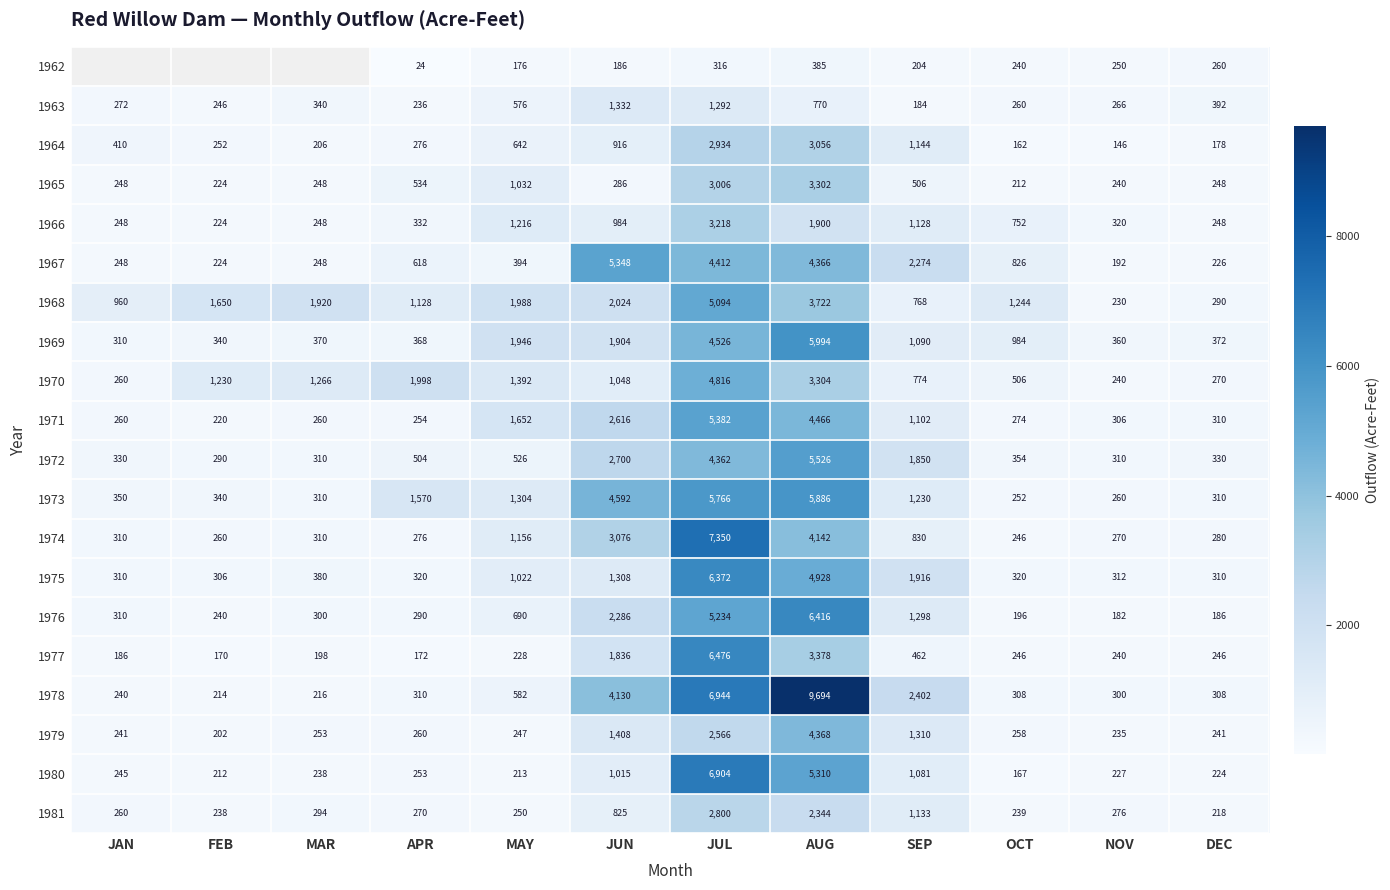

What value does the 1970 series have at FEB?

1230